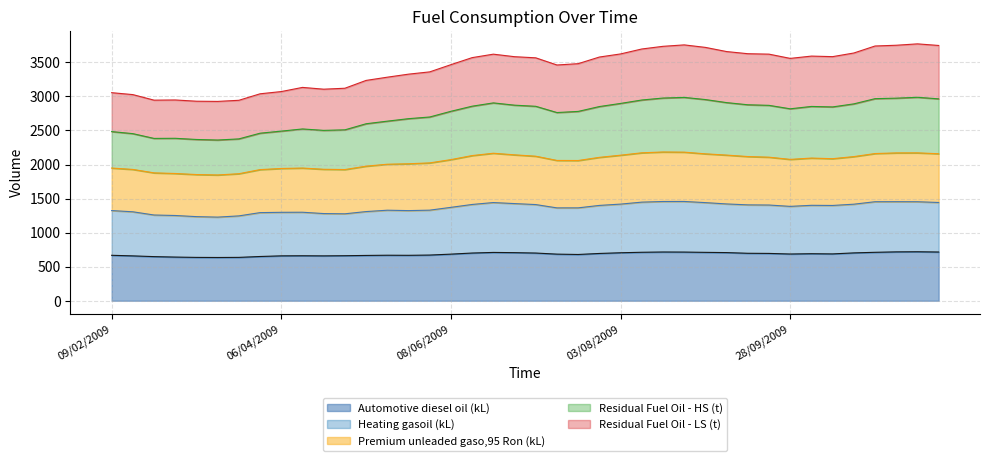

Which series has the largest total across all categories?

Residual Fuel Oil - HS (t)